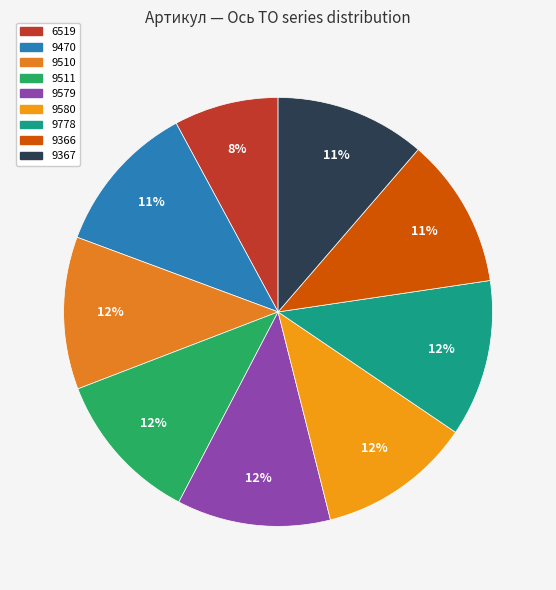

Is it true that 9579 is 12% of the pie?

True